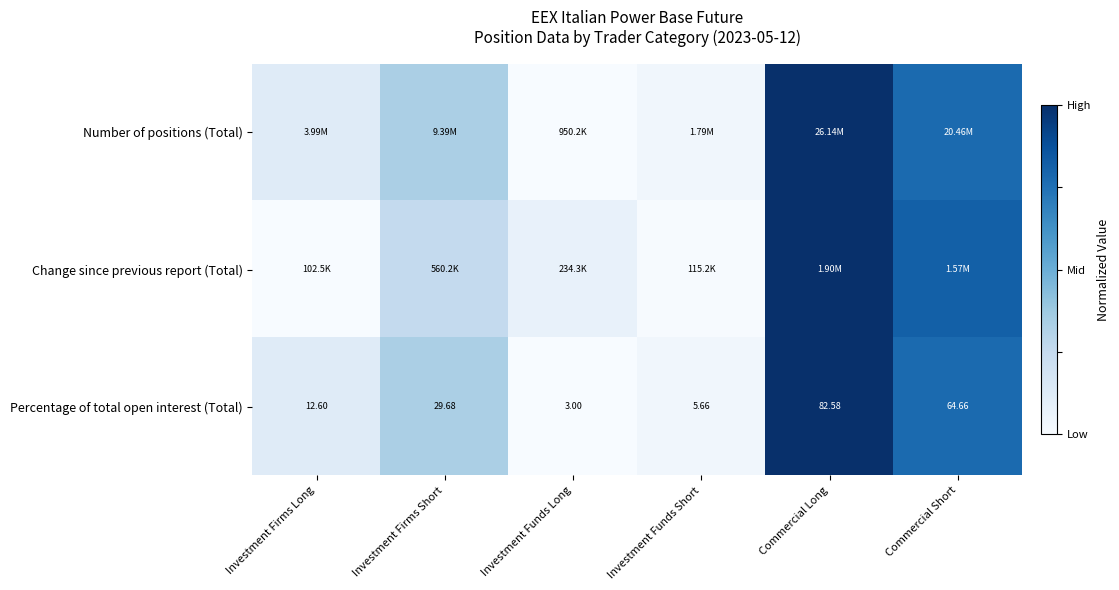

Which category has the highest value in the Percentage of total open interest (Total) series?

Commercial Long